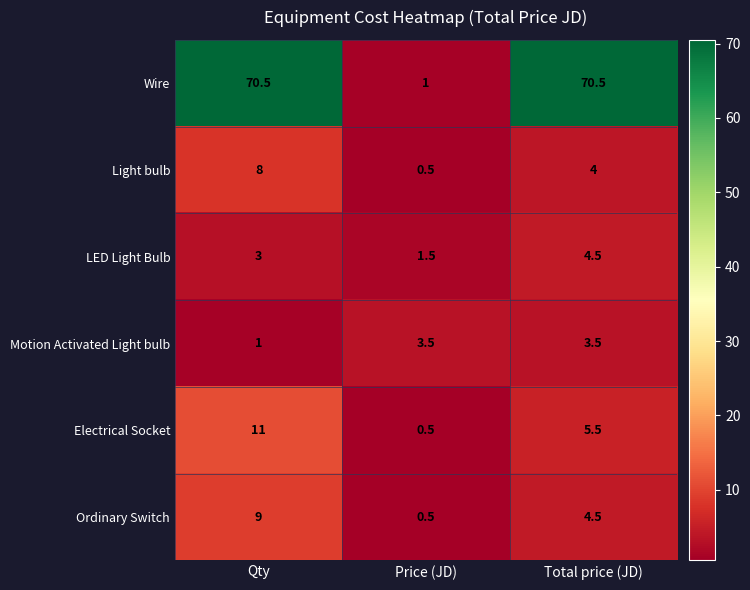

What is the difference between the Ordinary Switch values at Total price (JD) and Qty?

4.5